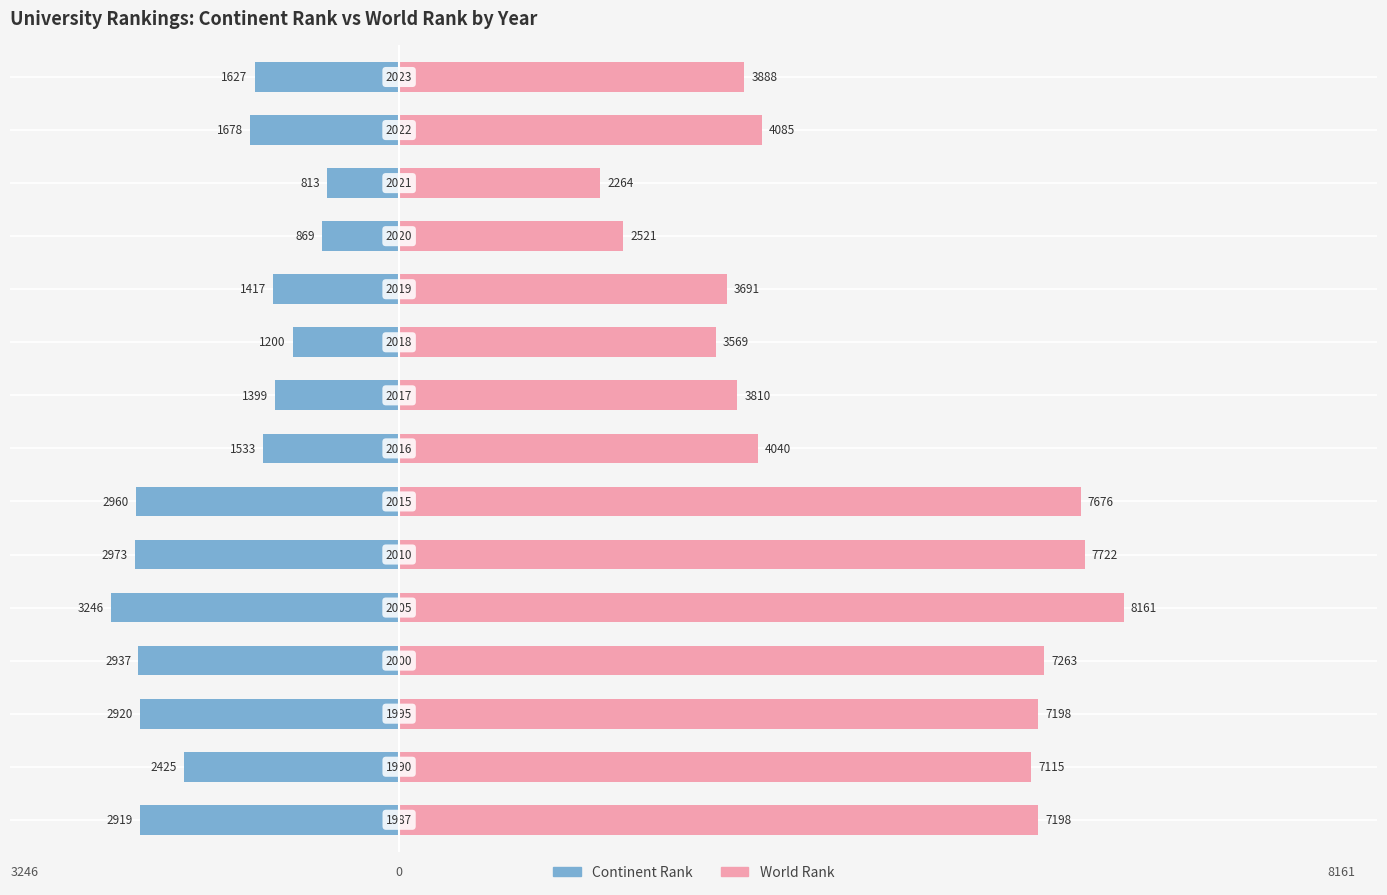

What is the value of the world rank bar at the 9th from the left?

3810